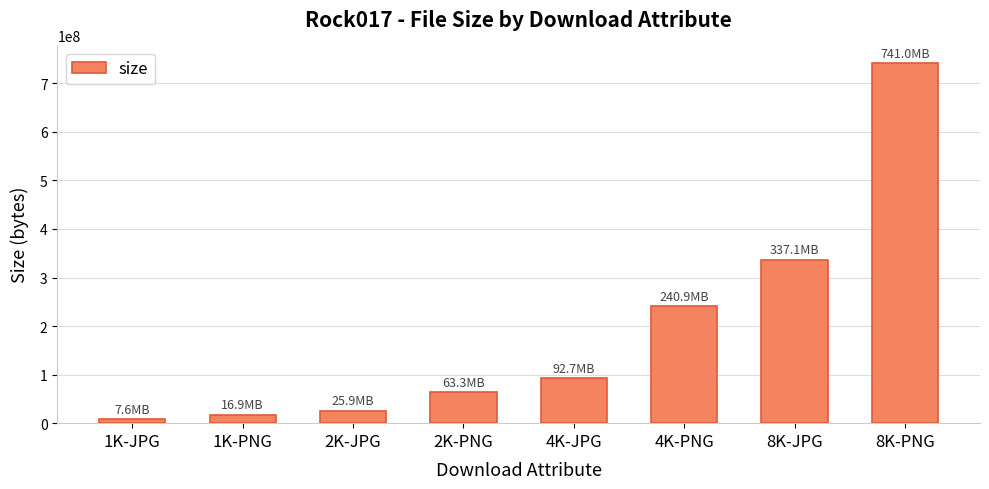

What is the average value?

190656927